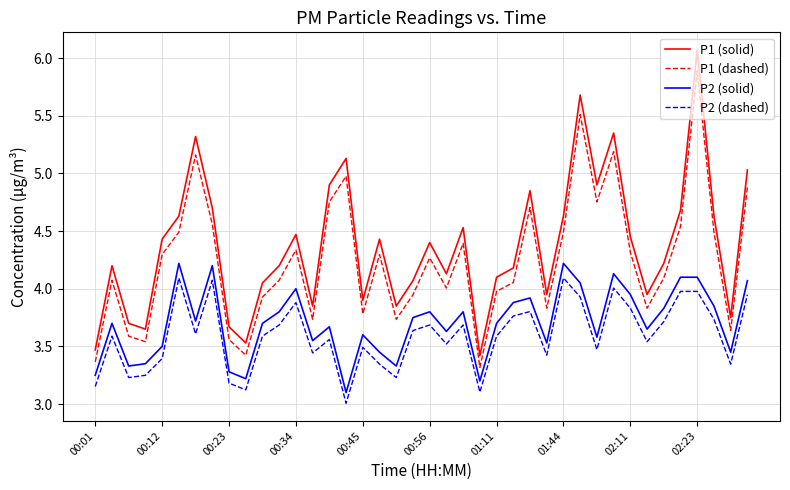

Which series has the largest total across all categories?

P1 (solid)